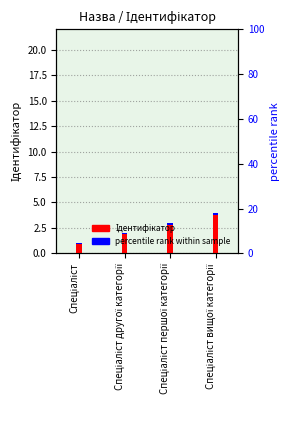

What is the minimum value shown in the chart?

1